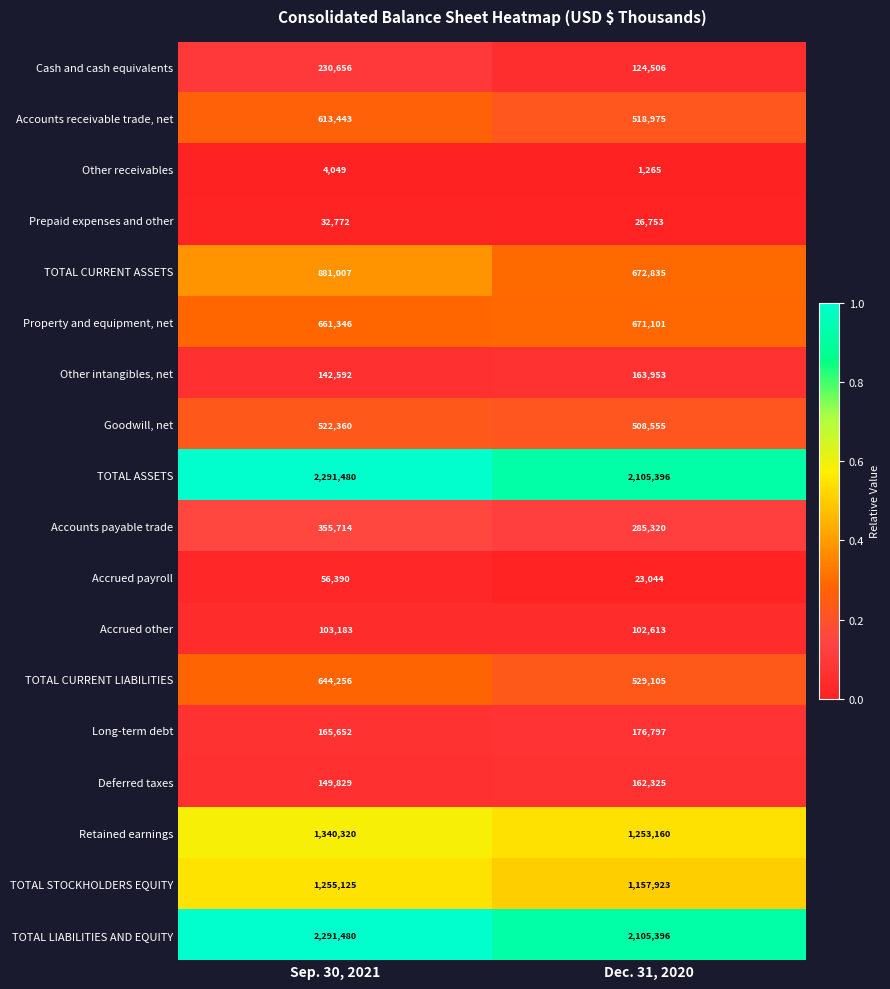

Which label corresponds to the smallest value in the chart?

Dec. 31, 2020